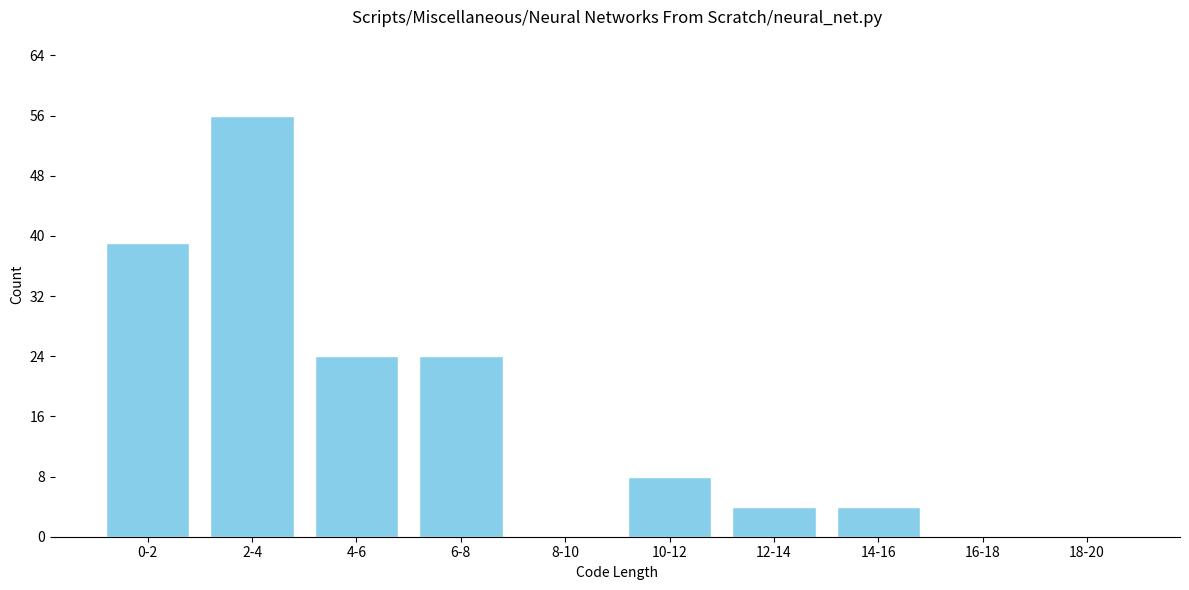

Reading right to left, what are all the values shown in this chart?

18-20=0	16-18=0	14-16=4	12-14=4	10-12=8	8-10=0	6-8=24	4-6=24	2-4=56	0-2=39